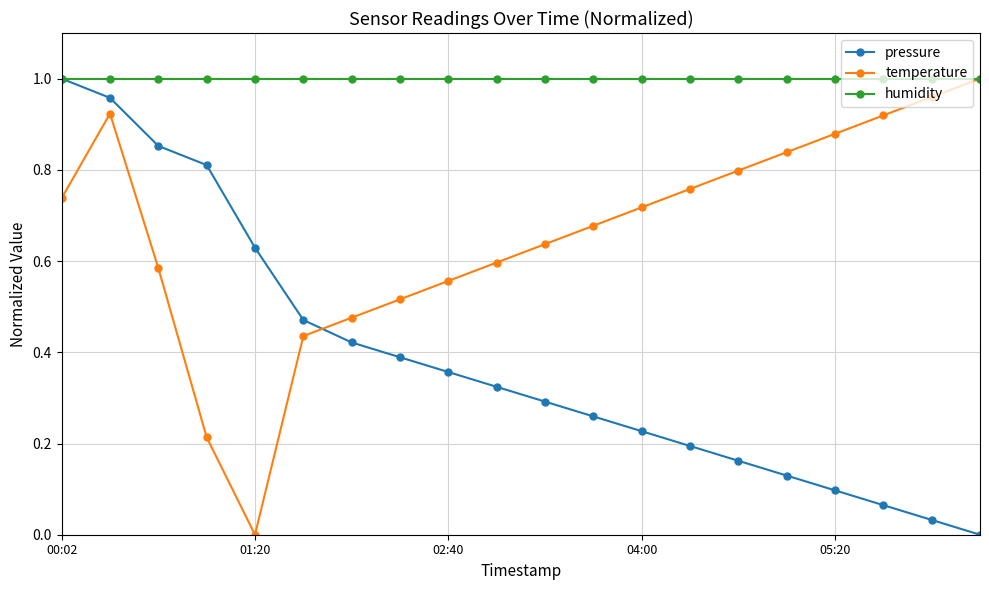

List the series in order of their overall mean, lowest first.

pressure, temperature, humidity